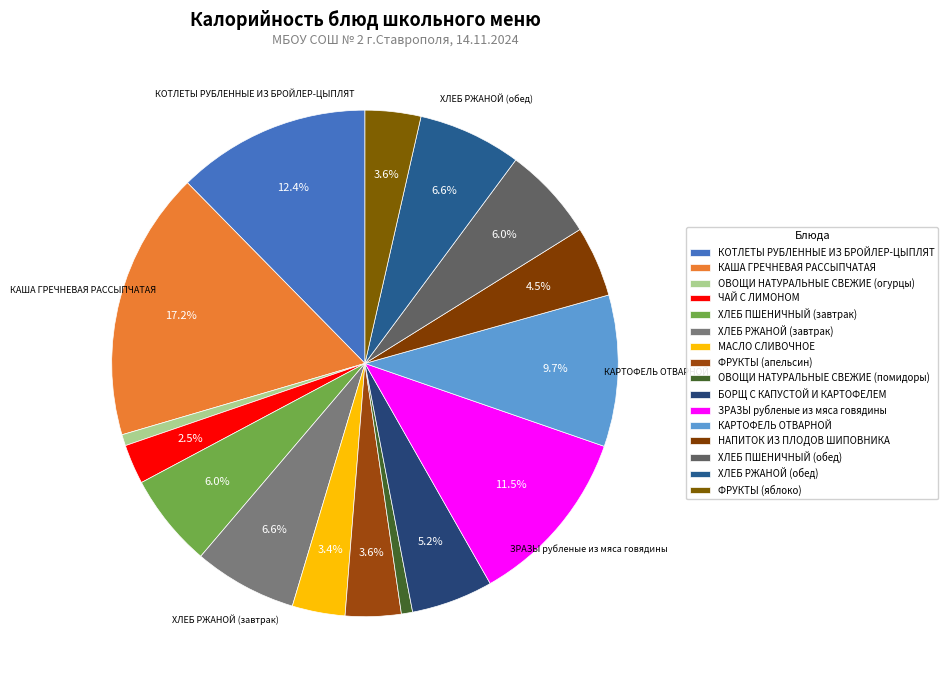

How many segments does this pie chart have?

16